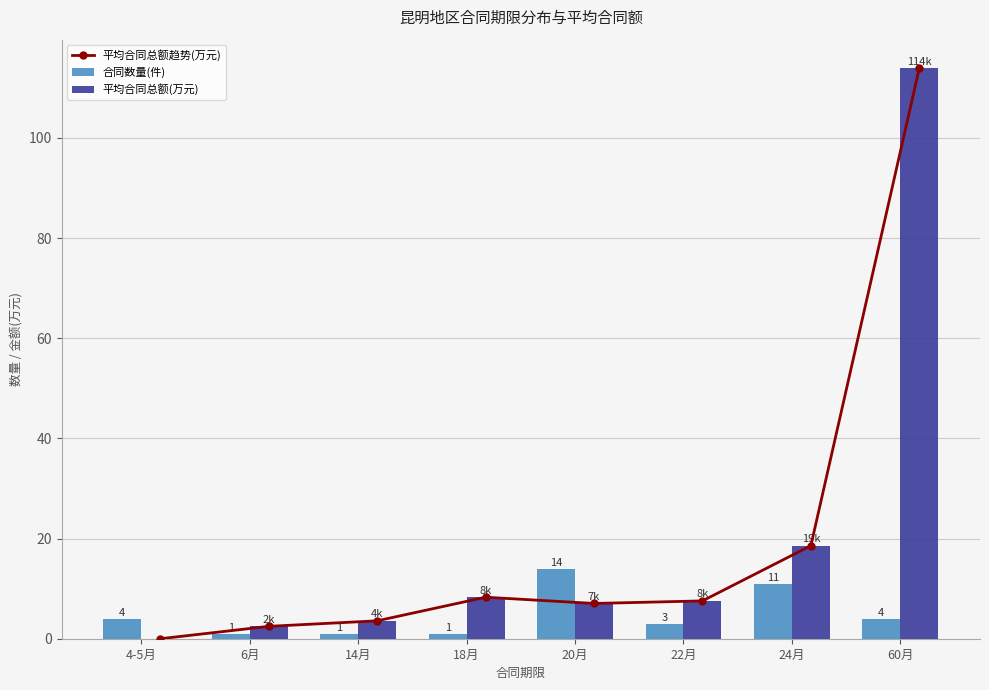

List the series in order of their peak value, highest first.

平均合同总额趋势(万元), 平均合同总额(万元), 合同数量(件)